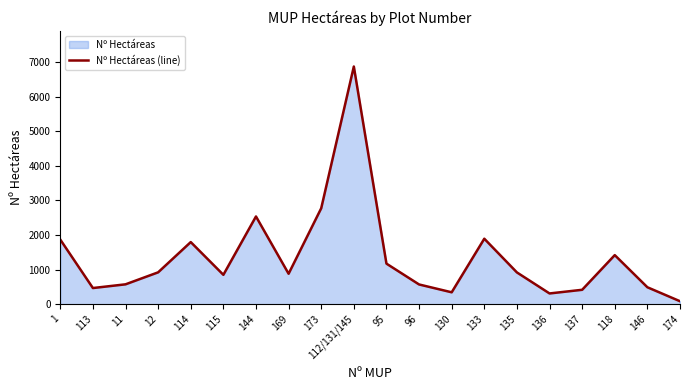

Which has a higher value, 144 or 11?

144